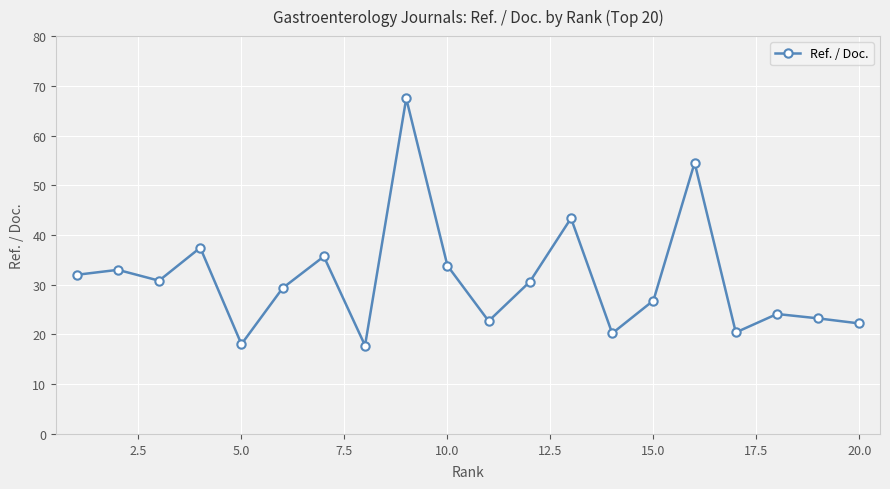

What is the greatest value displayed?

67.5